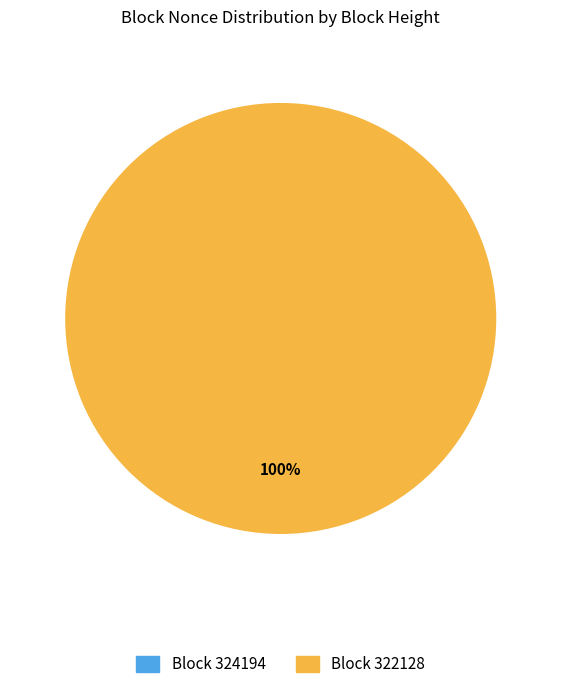

Which slice is the smallest?

324194